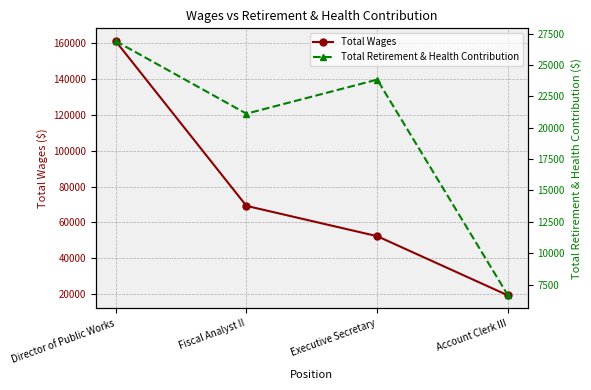

Between Fiscal Analyst II and Executive Secretary, which series saw the biggest shift?

Total Wages